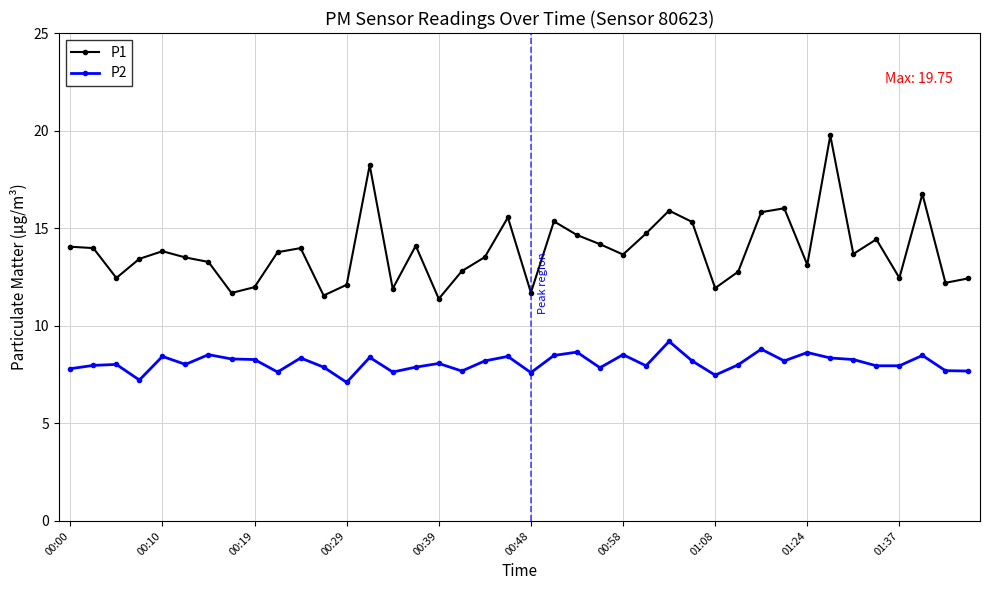

True or false: P1 and P2 cross at least once.

False